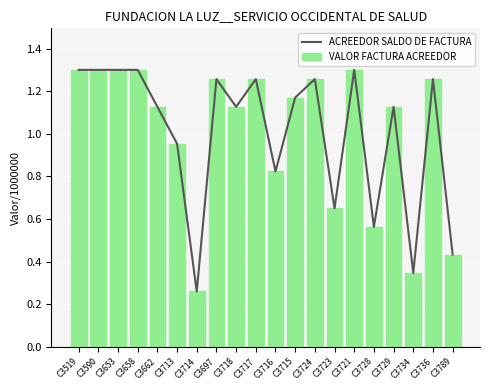

What is the difference between the second highest and minimum values in the ACREEDOR SALDO DE FACTURA series?

1.0